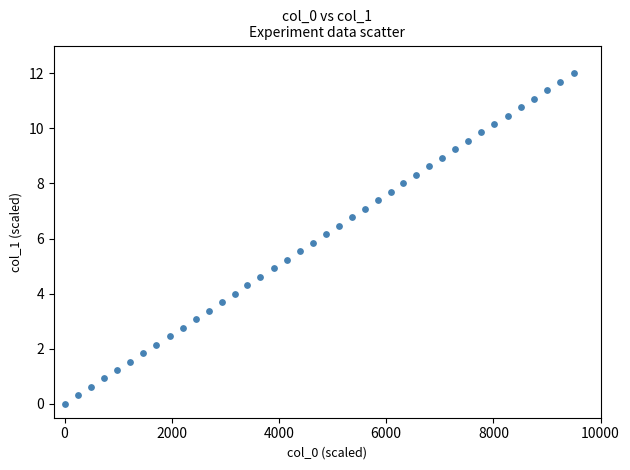

What is the range of Y values (max minus min)?

12.0